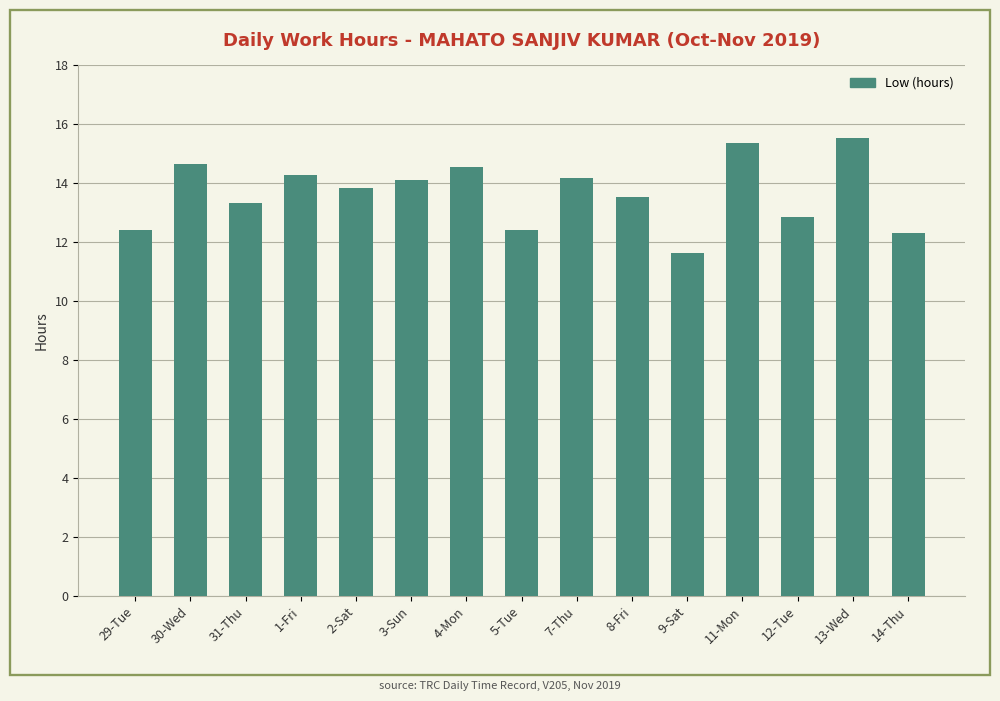

What is the average value?

13.7